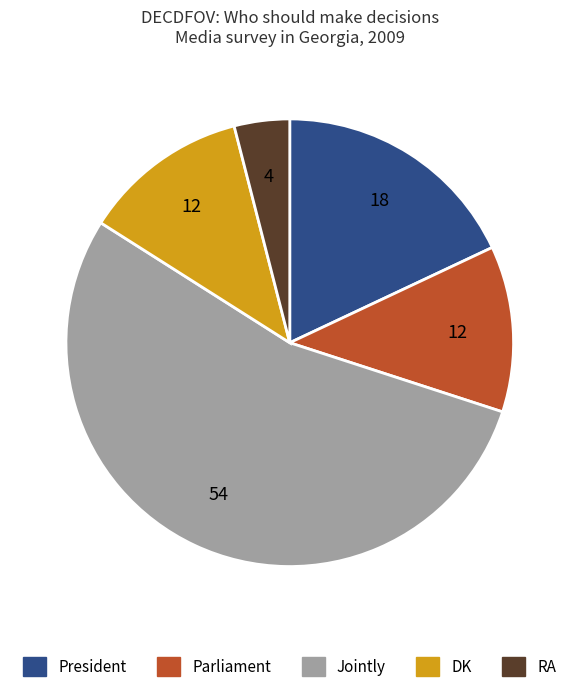

Is Jointly the majority of the pie?

Yes